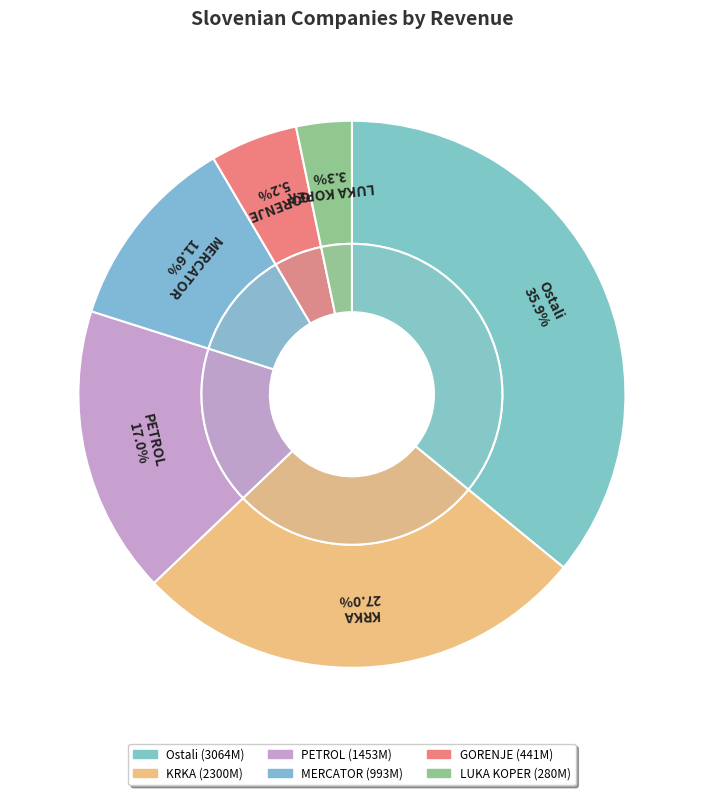

Does Ostali account for over 50% of the chart?

No